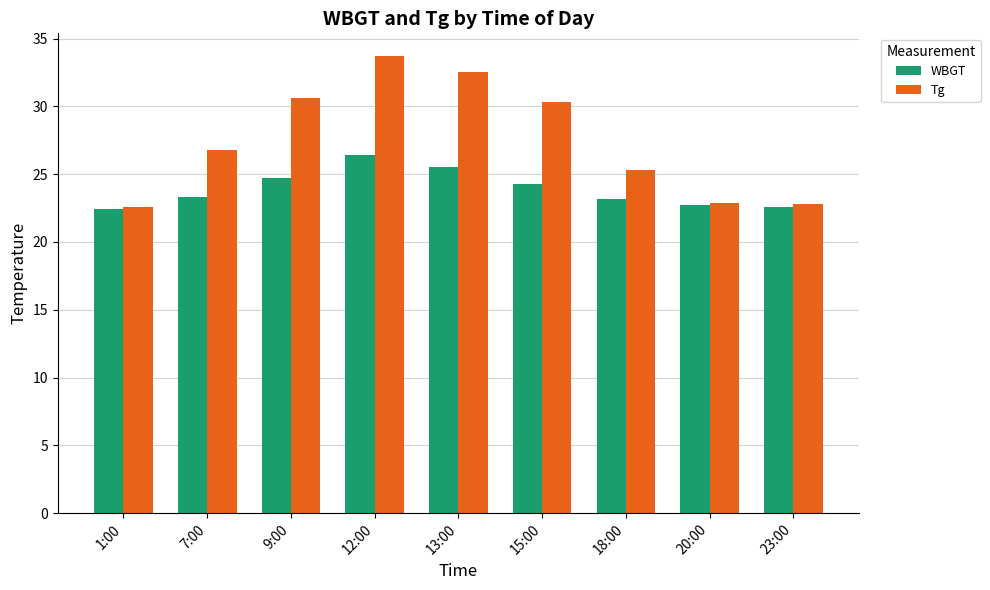

What are all the series names shown in the legend?

WBGT, Tg